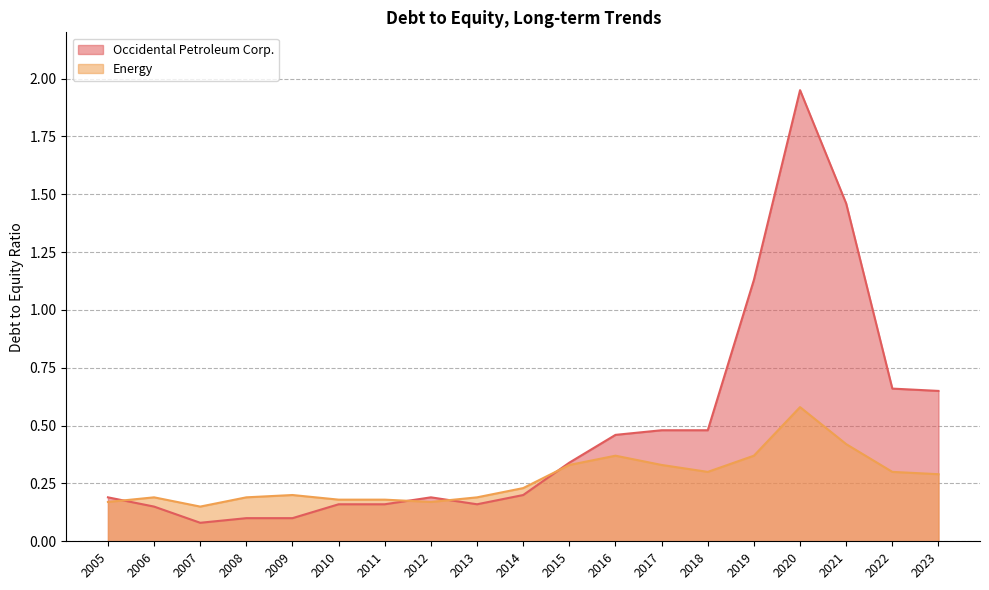

What is the total value across all series at 2012?

0.4